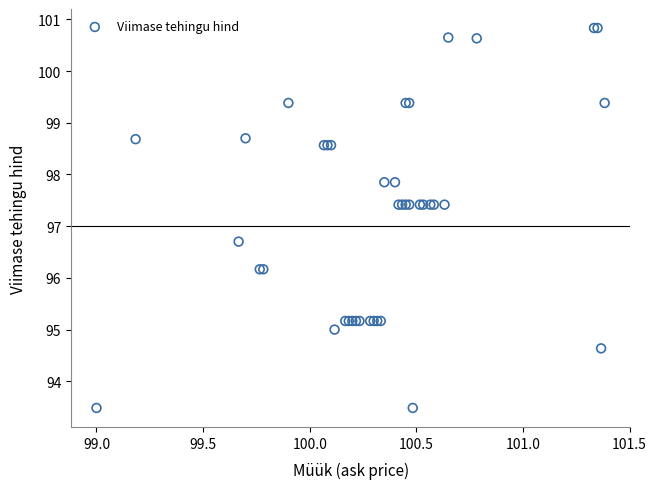

What Y value in the scatter plot is closest to 97?

96.7